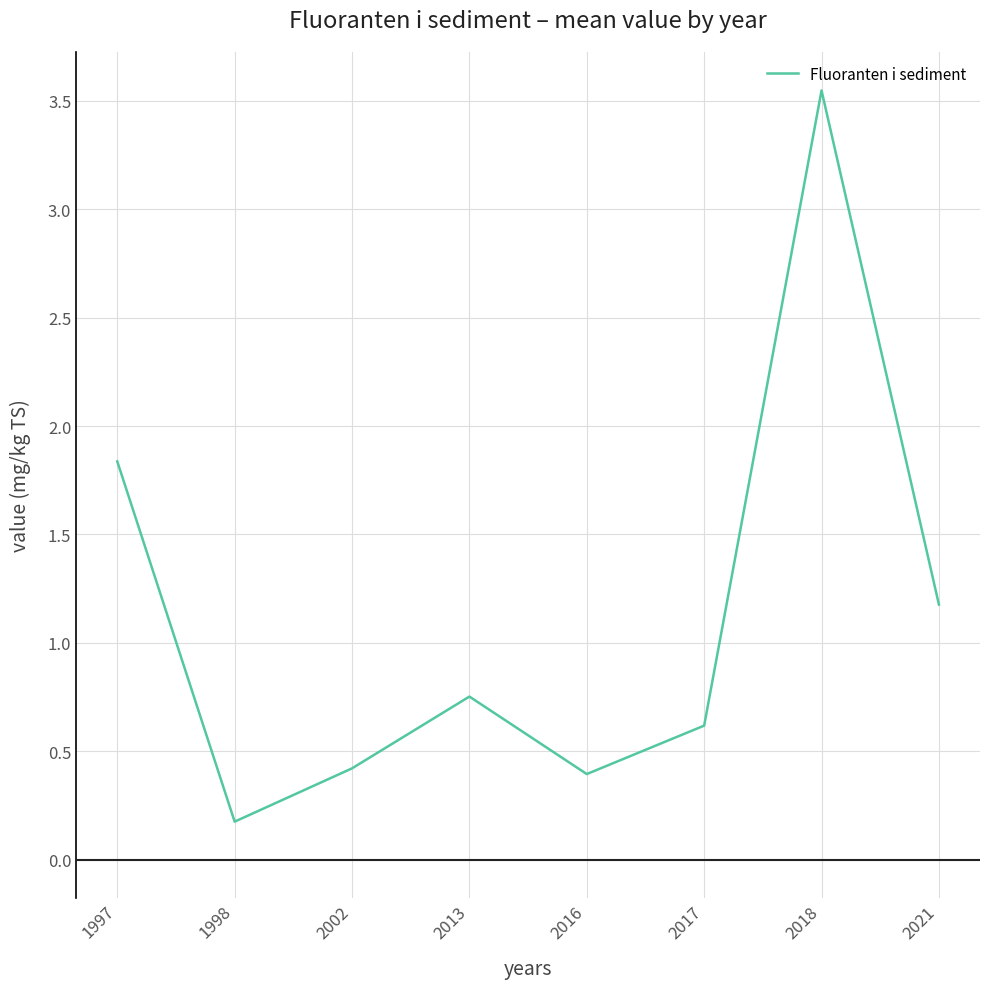

True or false: the data shows 0.6 at 2016.

False